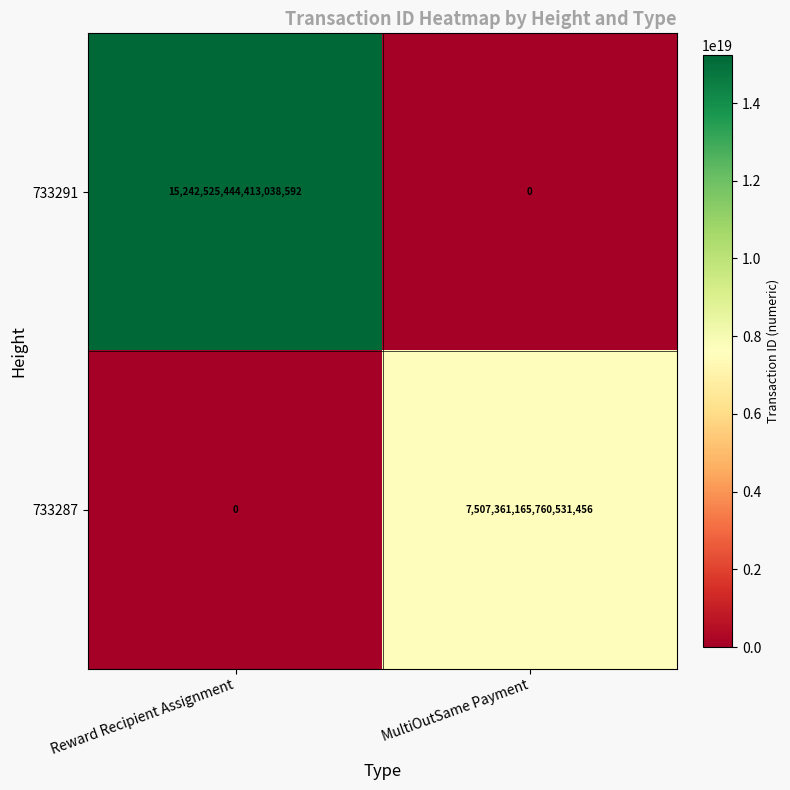

At how many categories does at least one series exceed 8353941784974693376?

1